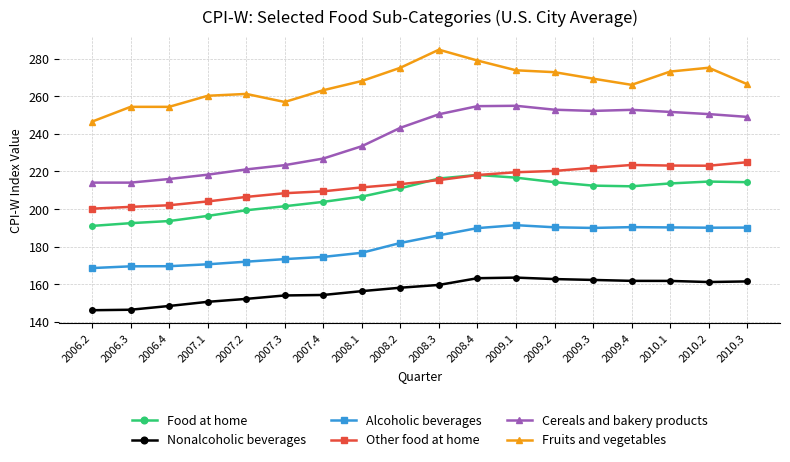

What is the label of the 4th point from the right?

2009.4